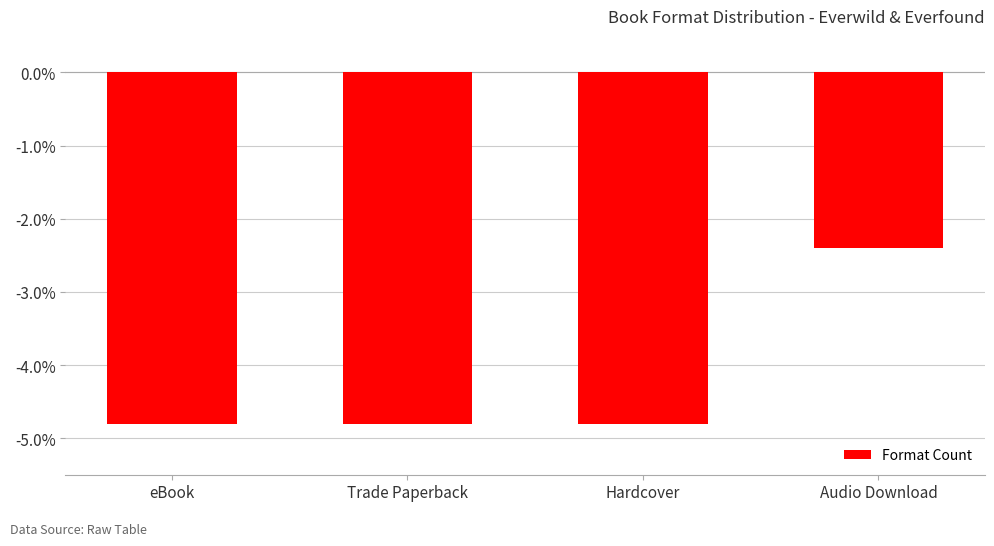

What is the label of the 2nd bar from the left?

Trade Paperback